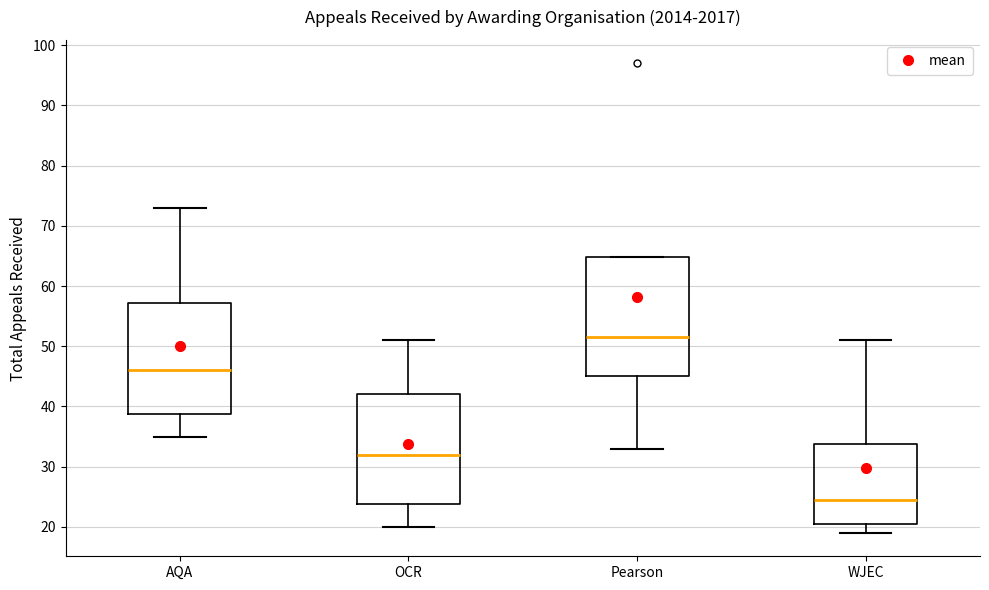

Comparing the boxes themselves (not the whiskers), which one is the tallest?

Pearson